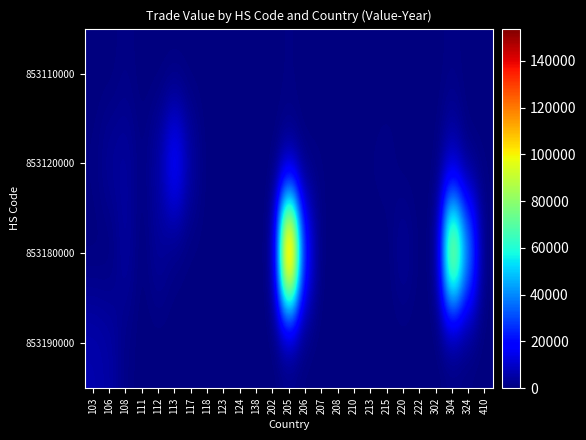

Count the number of categories in the chart.

25